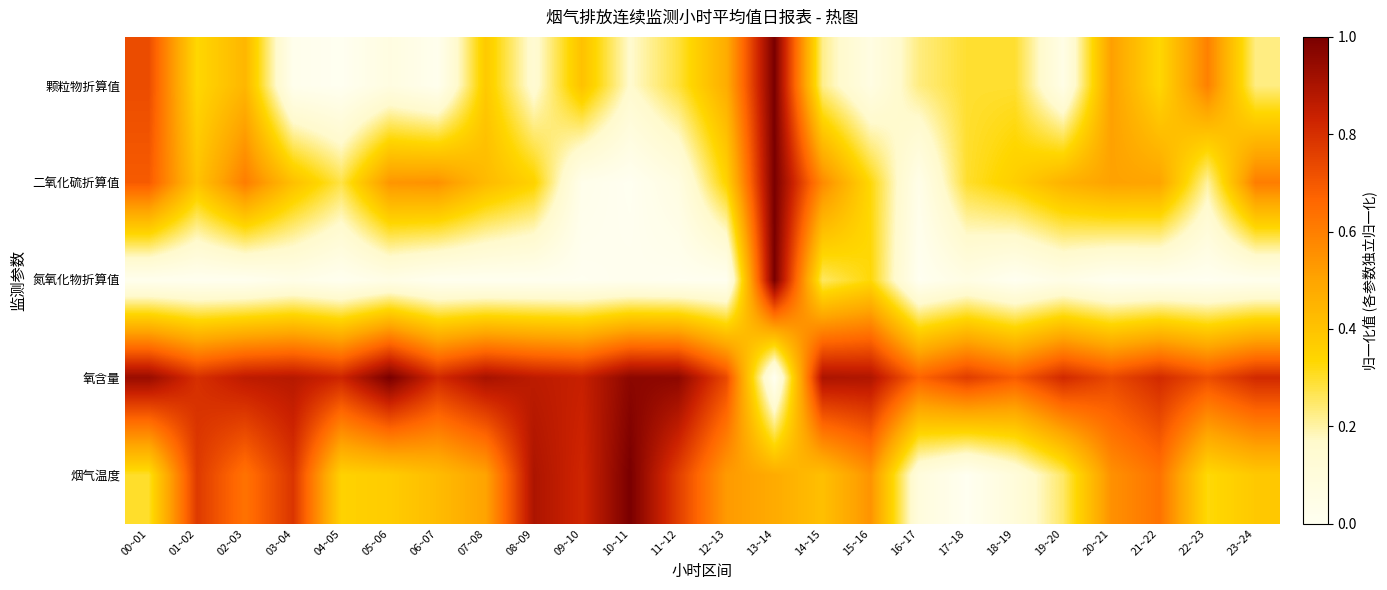

Reading left to right, what are all the values shown in this chart?

颗粒物折算值: 00~01=0.7	01~02=0.3	02~03=0.4	03~04=0.0	04~05=0.0	05~06=0.1	06~07=0.0	07~08=0.4	08~09=0.1	09~10=0.4	10~11=0.2	11~12=0.3	12~13=0.5	13~14=1.0	14~15=0.2	15~16=0.1	16~17=0.2	17~18=0.3	18~19=0.3	19~20=0.0	20~21=0.5	21~22=0.3	22~23=0.6	23~24=0.2
二氧化硫折算值: 00~01=0.7	01~02=0.4	02~03=0.6	03~04=0.4	04~05=0.3	05~06=0.5	06~07=0.6	07~08=0.4	08~09=0.3	09~10=0.0	10~11=0.0	11~12=0.1	12~13=0.3	13~14=1.0	14~15=0.6	15~16=0.3	16~17=0.0	17~18=0.3	18~19=0.4	19~20=0.5	20~21=0.5	21~22=0.5	22~23=0.2	23~24=0.6
氮氧化物折算值: 00~01=0.0	01~02=0.0	02~03=0.0	03~04=0.0	04~05=0.0	05~06=0.0	06~07=0.0	07~08=0.0	08~09=0.0	09~10=0.0	10~11=0.0	11~12=0.0	12~13=0.0	13~14=1.0	14~15=0.3	15~16=0.3	16~17=0.0	17~18=0.1	18~19=0.0	19~20=0.0	20~21=0.0	21~22=0.0	22~23=0.0	23~24=0.0
氧含量: 00~01=0.9	01~02=0.8	02~03=0.9	03~04=0.9	04~05=0.8	05~06=1.0	06~07=0.8	07~08=0.9	08~09=0.9	09~10=0.8	10~11=1.0	11~12=1.0	12~13=0.7	13~14=0.0	14~15=0.9	15~16=0.9	16~17=0.7	17~18=0.8	18~19=0.7	19~20=0.8	20~21=0.7	21~22=0.8	22~23=0.7	23~24=0.8
烟气温度: 00~01=0.3	01~02=0.8	02~03=0.6	03~04=0.8	04~05=0.3	05~06=0.4	06~07=0.4	07~08=0.5	08~09=0.9	09~10=0.8	10~11=1.0	11~12=0.8	12~13=0.5	13~14=0.5	14~15=0.4	15~16=0.5	16~17=0.1	17~18=0.0	18~19=0.1	19~20=0.3	20~21=0.6	21~22=0.6	22~23=0.3	23~24=0.4